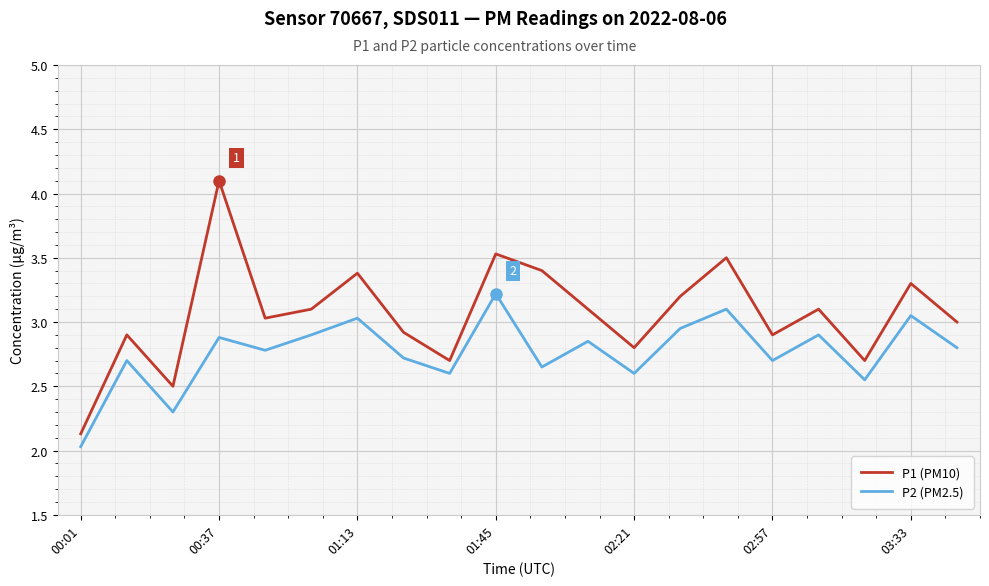

What is the lowest value of the P2 (PM2.5) series?

2.0